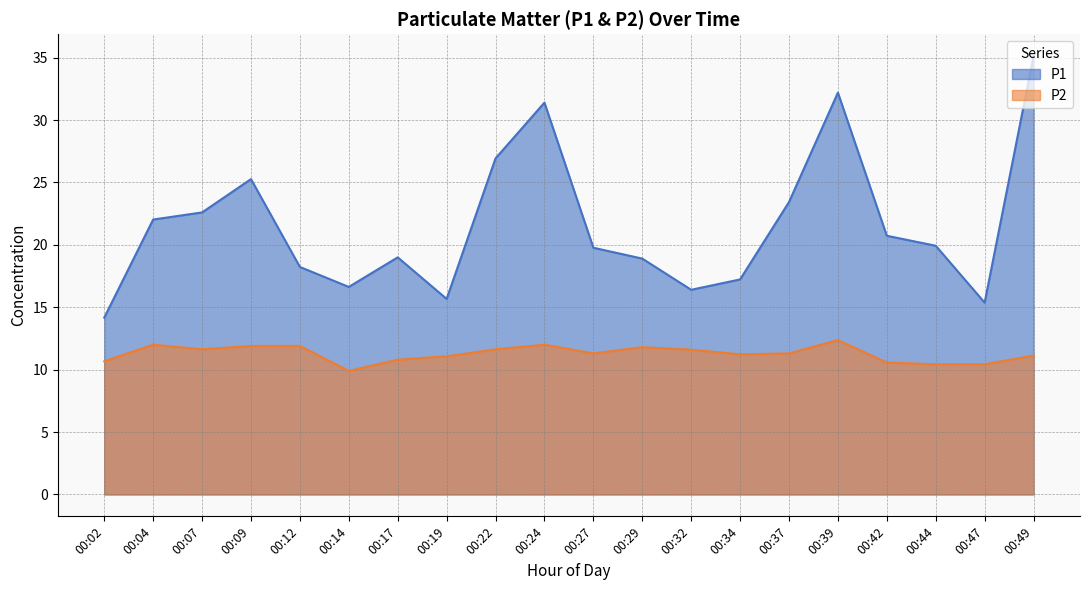

What is the minimum value shown in the chart?

9.9